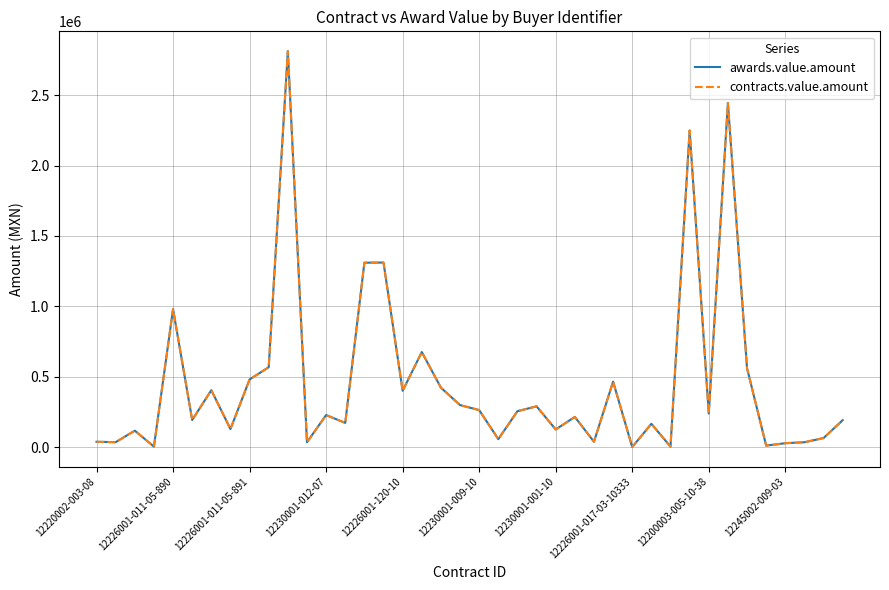

Does the chart display data point markers on the line(s)?

No